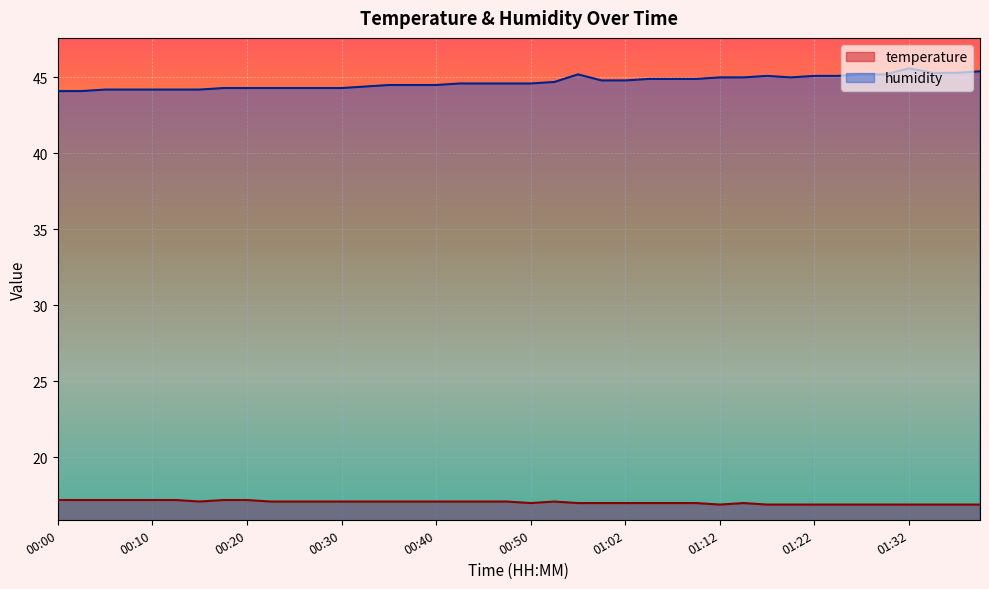

The value of humidity at 00:59 is 44.8. True or false?

True